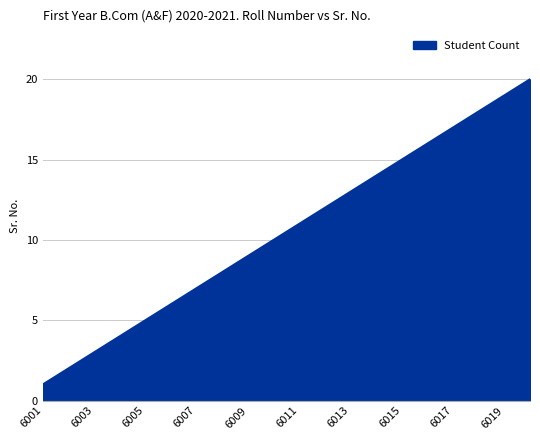

What is the greatest value displayed?

20